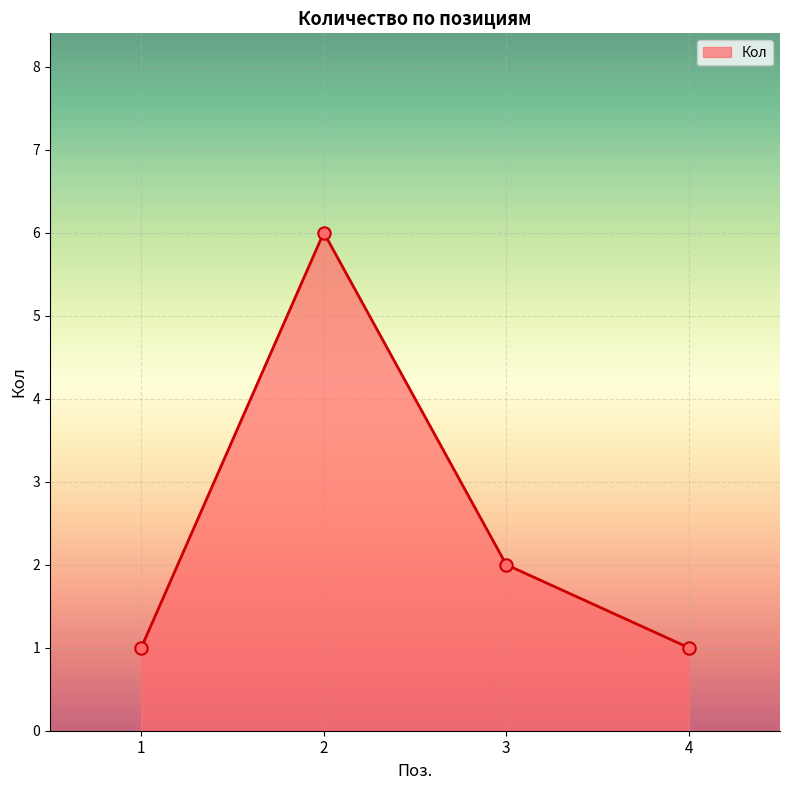

What is the ratio of the value at 1 to the value at 4?

1.0